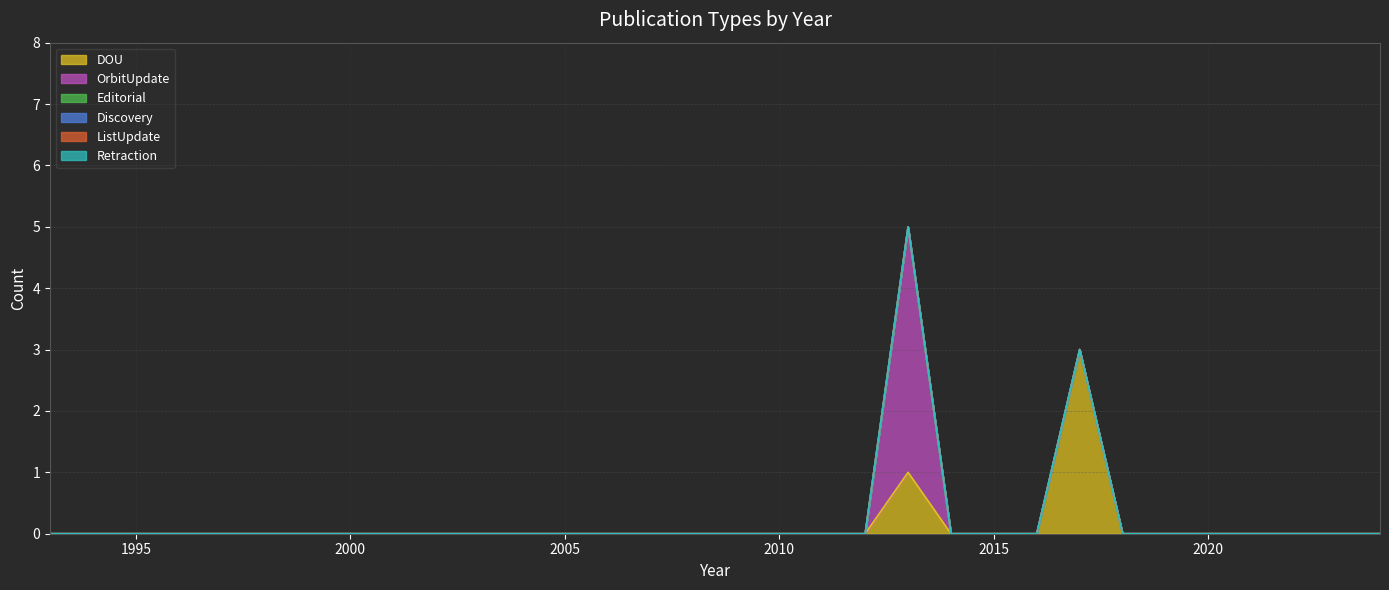

True or false: ListUpdate and OrbitUpdate cross at least once.

False